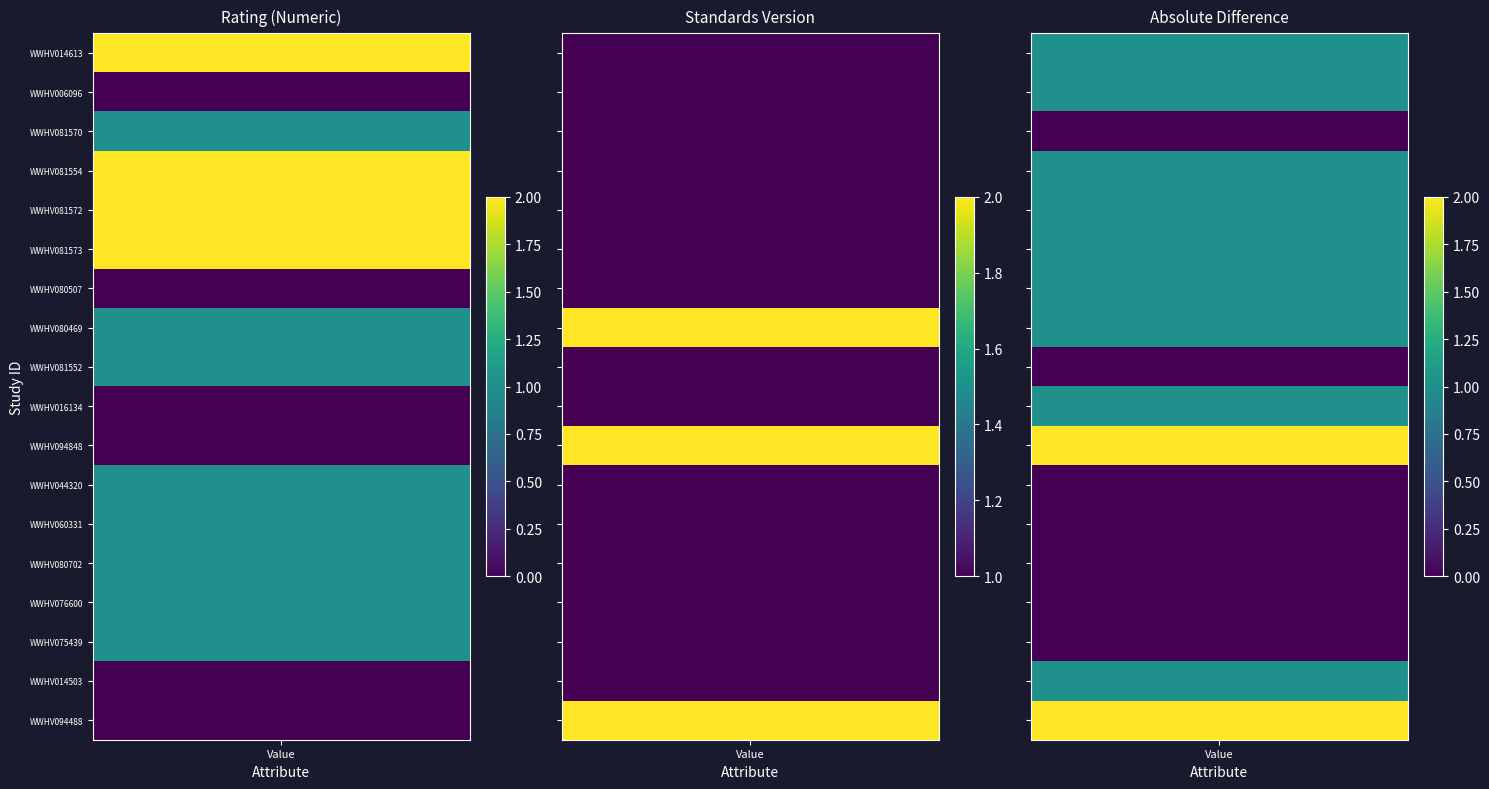

The value of standards_values at 13 is 1. True or false?

True